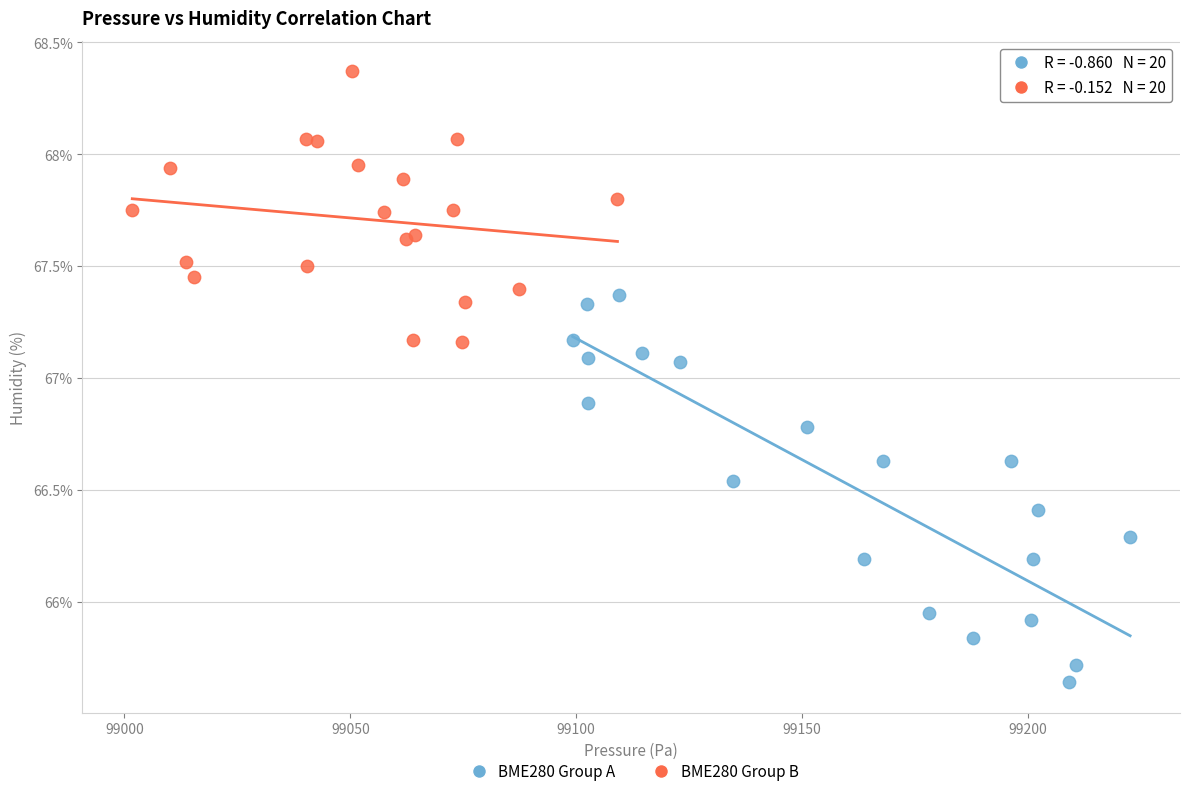

Which series has the widest spread of Y values?

BME280 Group A